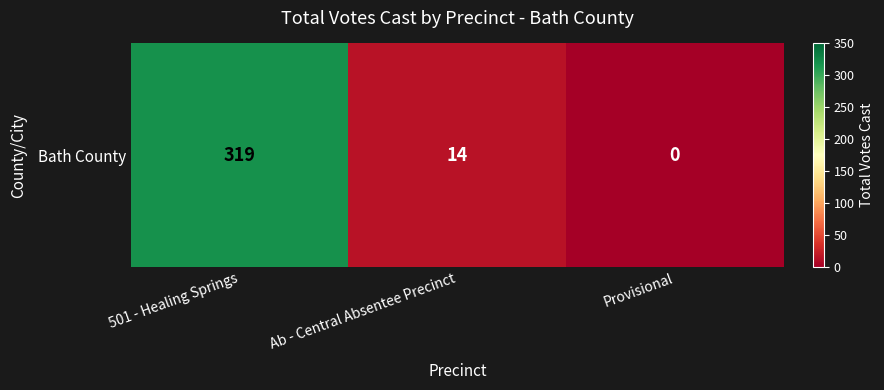

What is the change in value from 501 - Healing Springs to Ab - Central Absentee Precinct?

-305